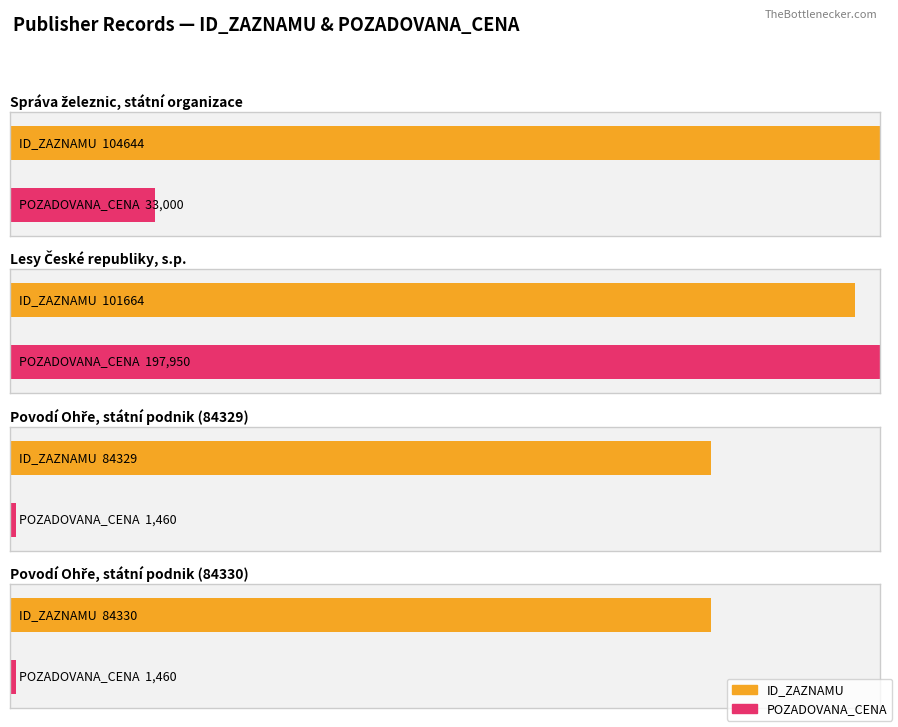

The ID_ZAZNAMU series shows 101664 at Lesy České republiky, s.p.. True or false?

True